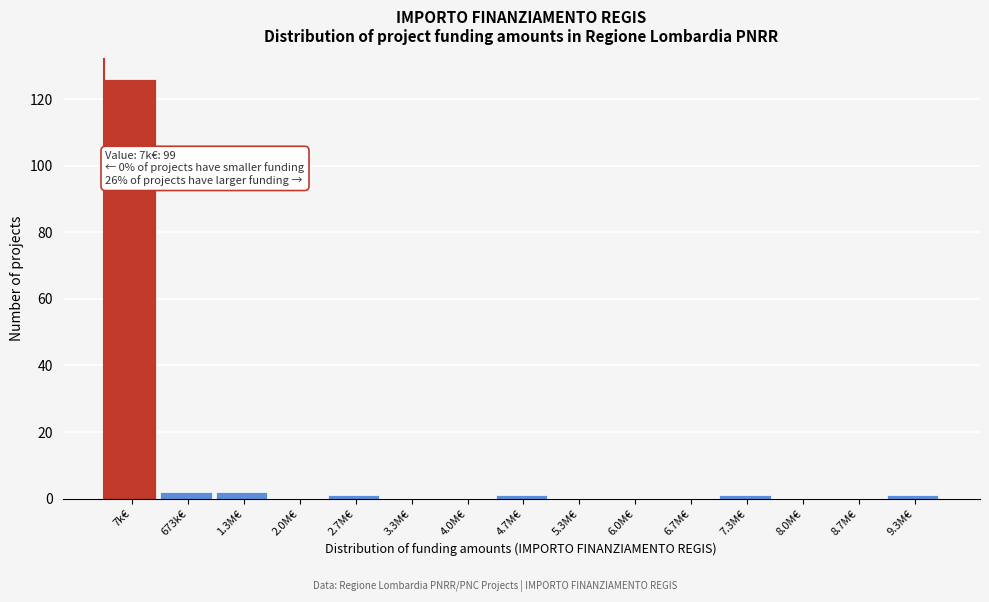

Reading right to left, extract all data points from this chart.

9.3M€=1	8.7M€=0	8.0M€=0	7.3M€=1	6.7M€=0	6.0M€=0	5.3M€=0	4.7M€=1	4.0M€=0	3.3M€=0	2.7M€=1	2.0M€=0	1.3M€=2	673k€=2	7k€=126